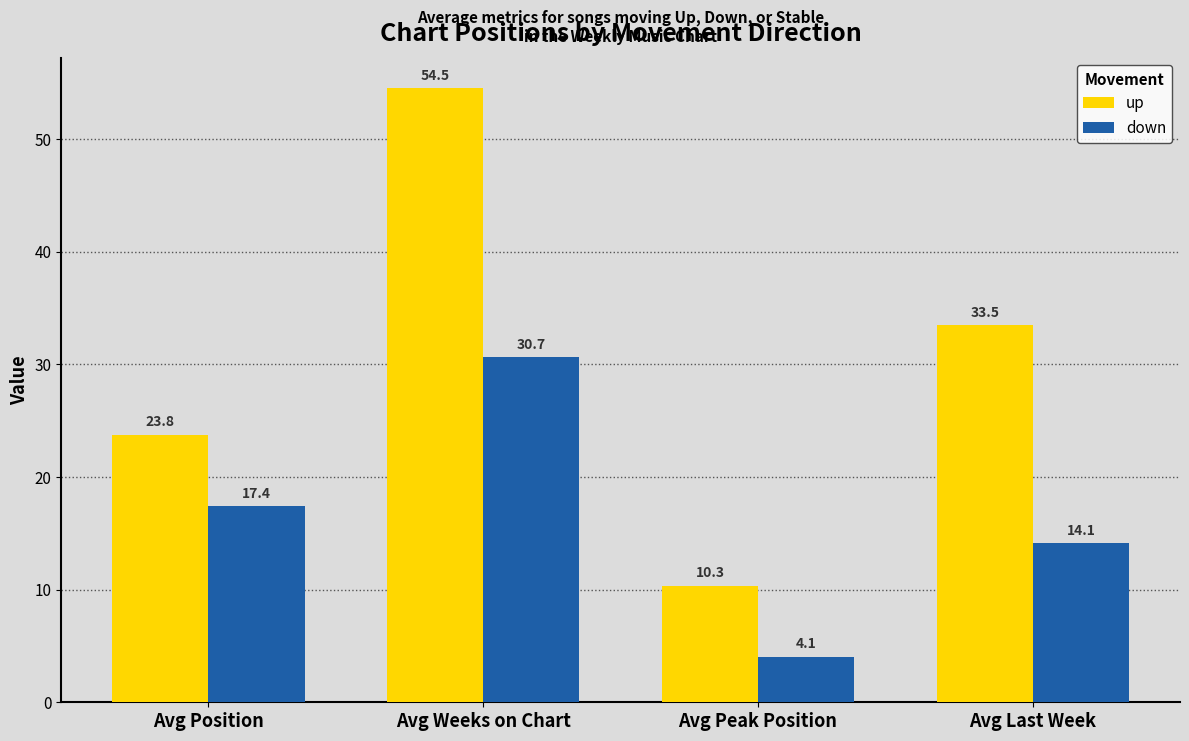

Which series has the widest spread of values?

up